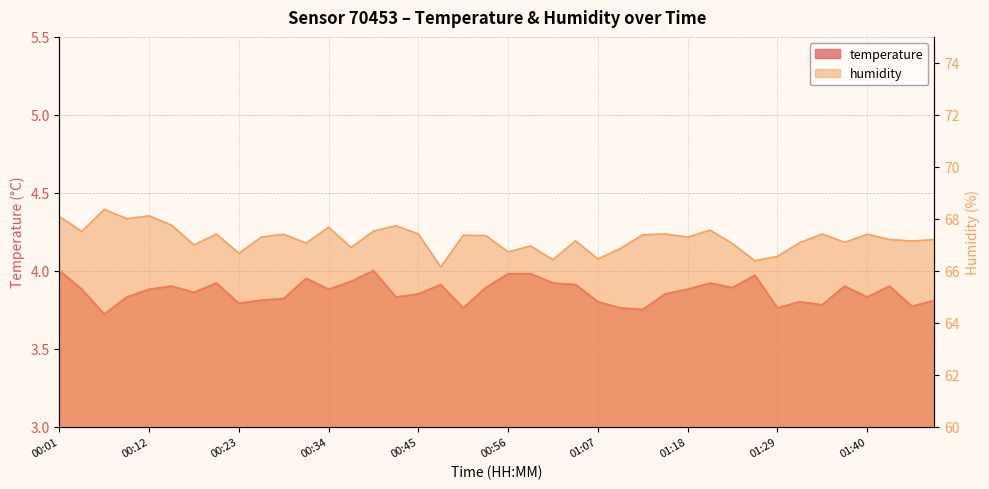

The value of humidity at 00:06 is 68.4. True or false?

True